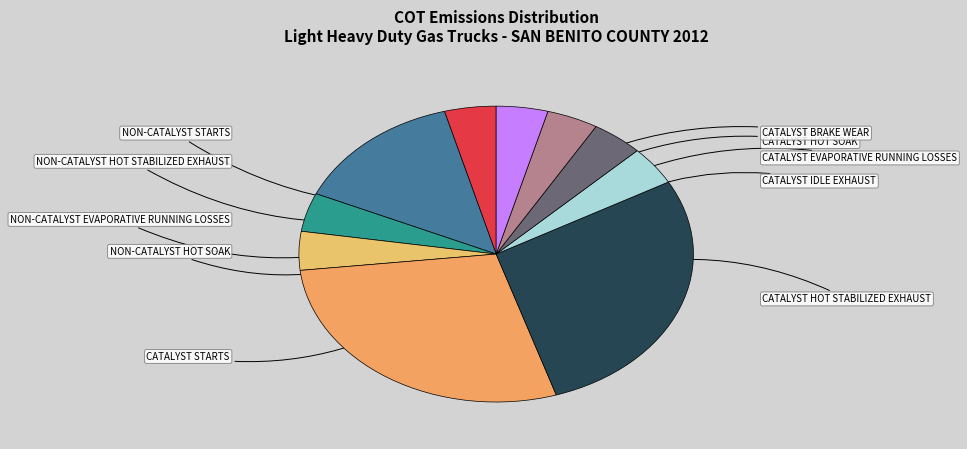

Is there any slice that represents more than half of the pie?

No